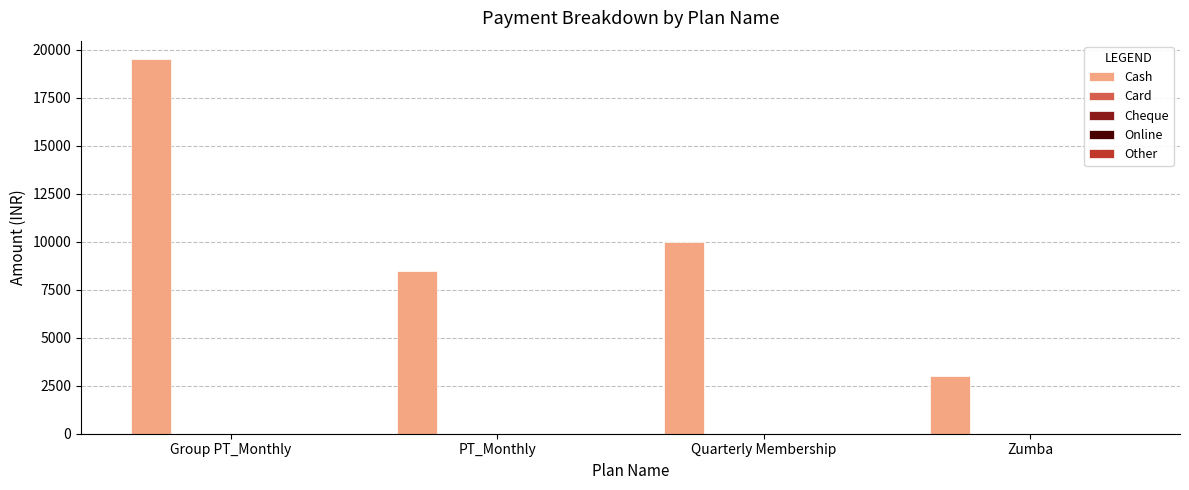

Reading left to right, list all the values displayed in this chart.

19497	8500	10000	2999